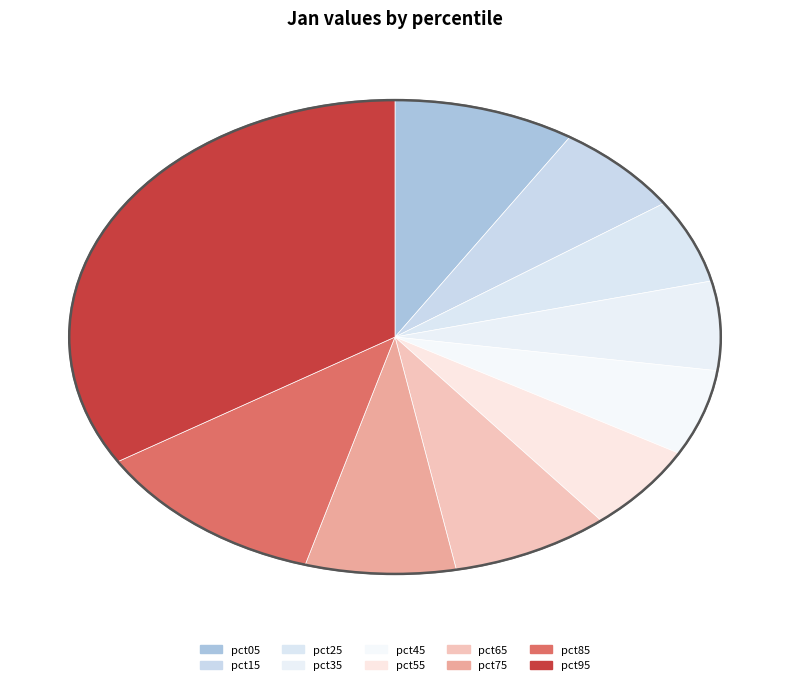

To the nearest percent, what is the combined percentage of pct85 and pct75?

19%